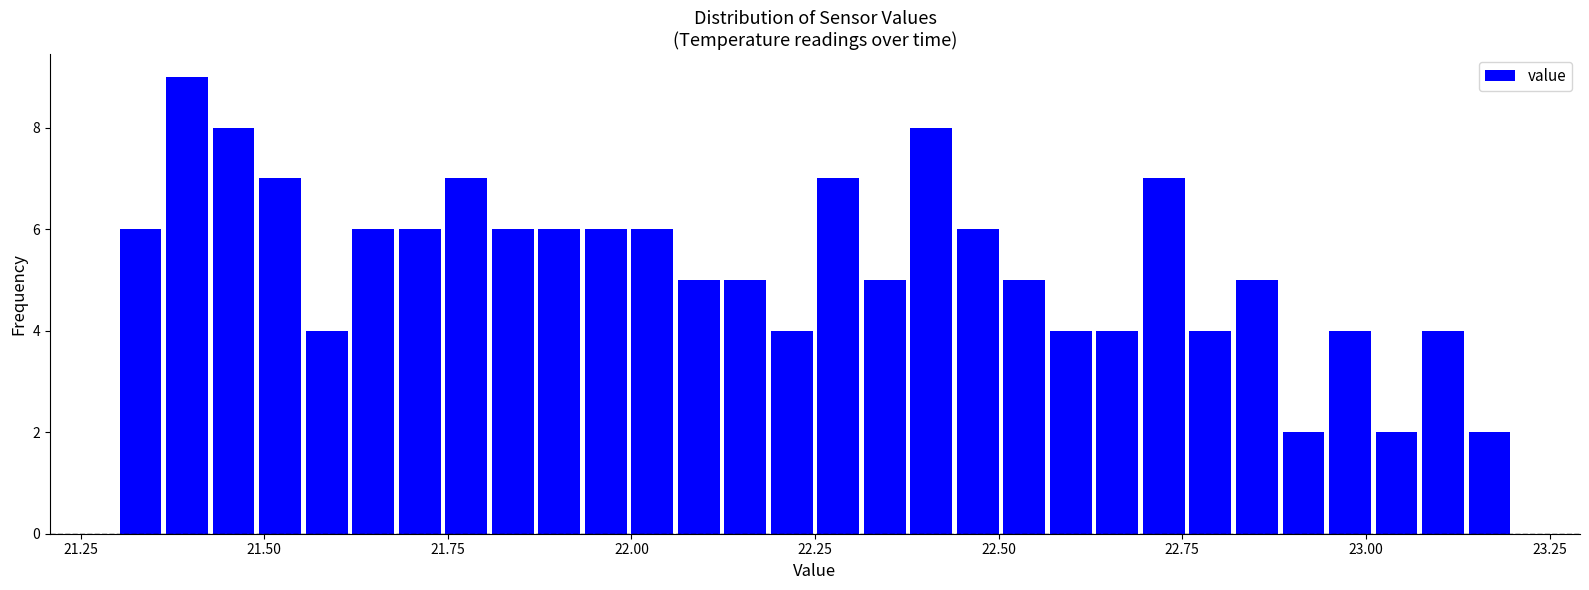

Read against the x-axis, roughly where is the centre of the tallest bar?

21.40